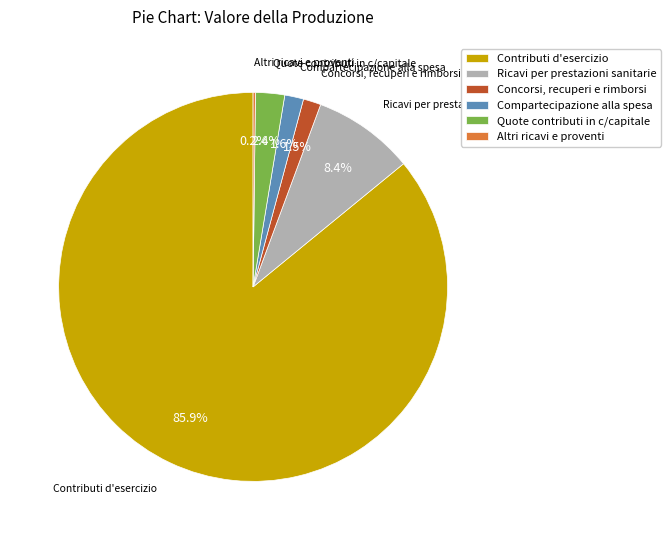

To the nearest percent, what portion does Quote contributi in c/capitale represent?

2%